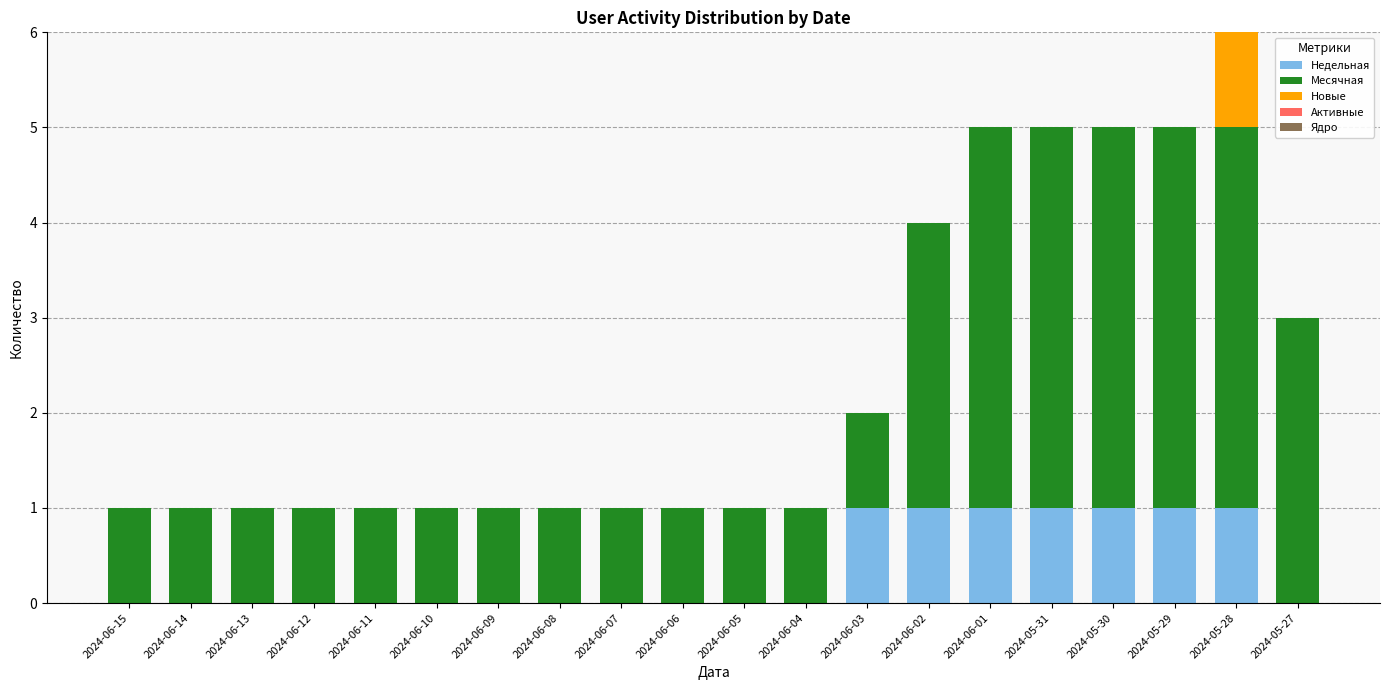

At which category is the sum across all series the highest?

2024-05-28